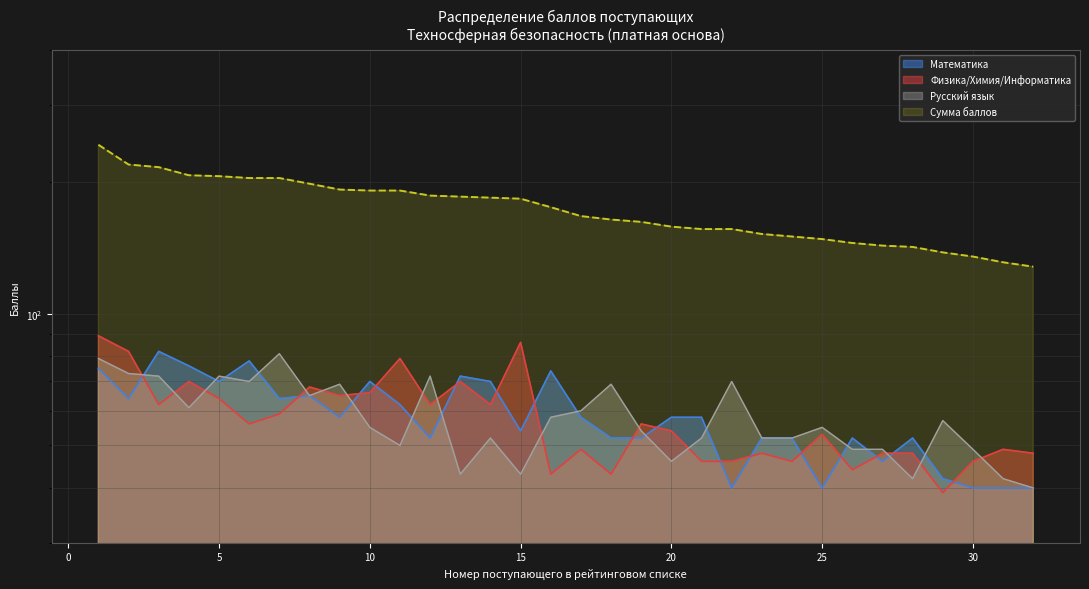

Reading right to left, transcribe all the data shown in this chart.

Математика: 40	40	40	42	52	46	52	40	52	52	40	58	58	52	52	58	74	54	70	72	52	62	70	58	65	64	78	70	76	82	64	75
Физика/Химия/Информатика: 48	49	46	39	48	48	44	53	46	48	46	46	54	56	43	49	43	86	62	70	62	79	66	65	68	59	56	64	70	62	82	89
Русский язык: 40	42	49	57	42	49	49	55	52	52	70	52	46	54	69	60	58	43	52	43	72	50	55	69	65	81	70	72	61	72	73	79
Сумма баллов: 128	131	135	138	142	143	145	148	150	152	156	156	158	162	164	167	175	183	184	185	186	191	191	192	198	204	204	206	207	216	219	243